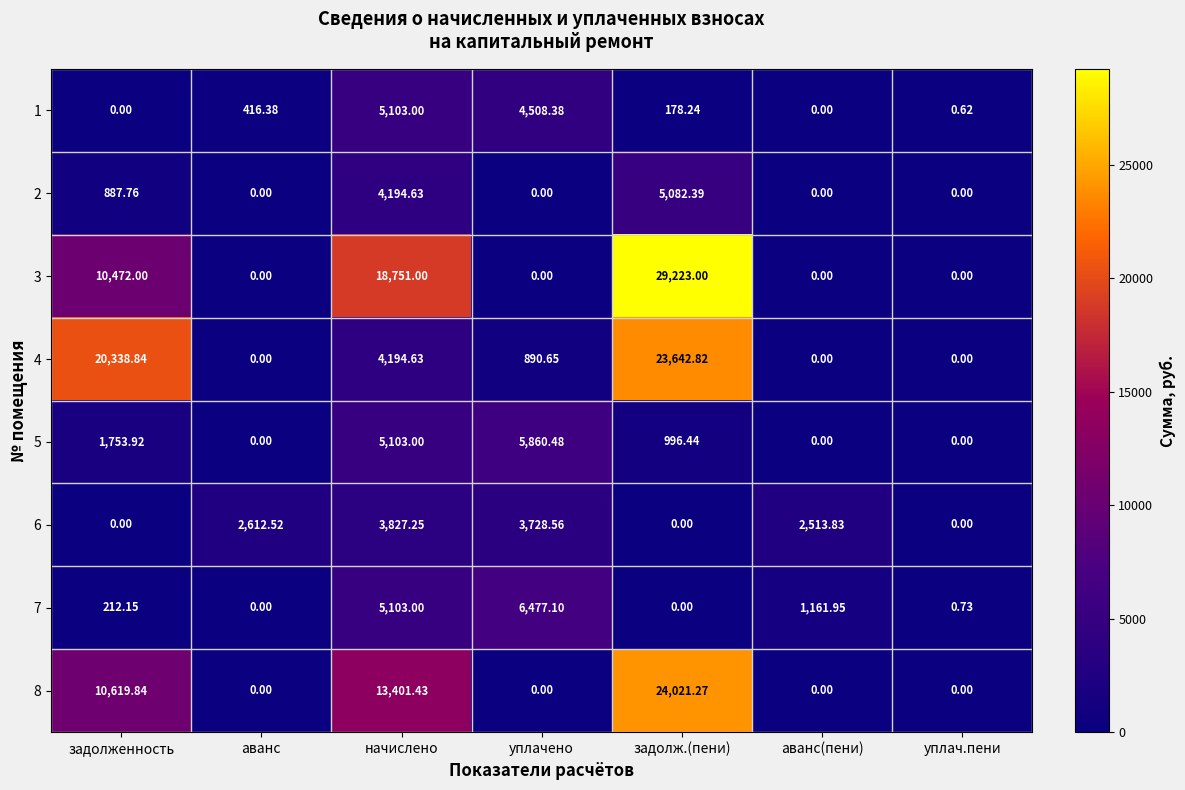

At which category is the sum across all series the highest?

задолж.(пени)